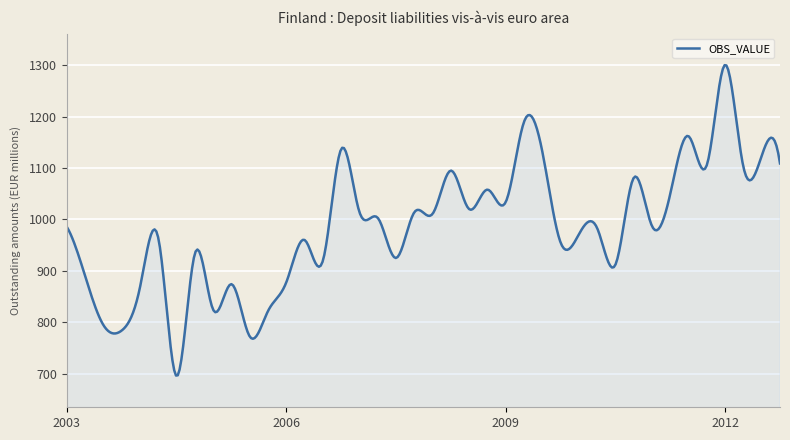

What is the smallest value displayed?

696.2